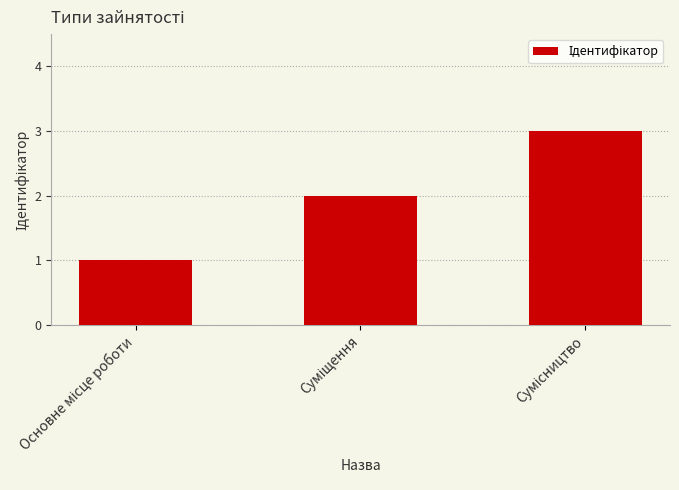

What is the sum of all values?

6